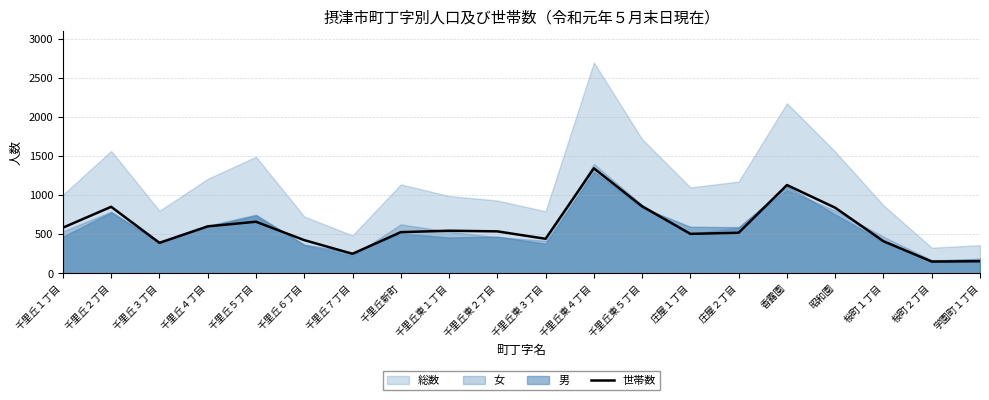

True or false: there are more than 2 points higher than both neighbors.

True